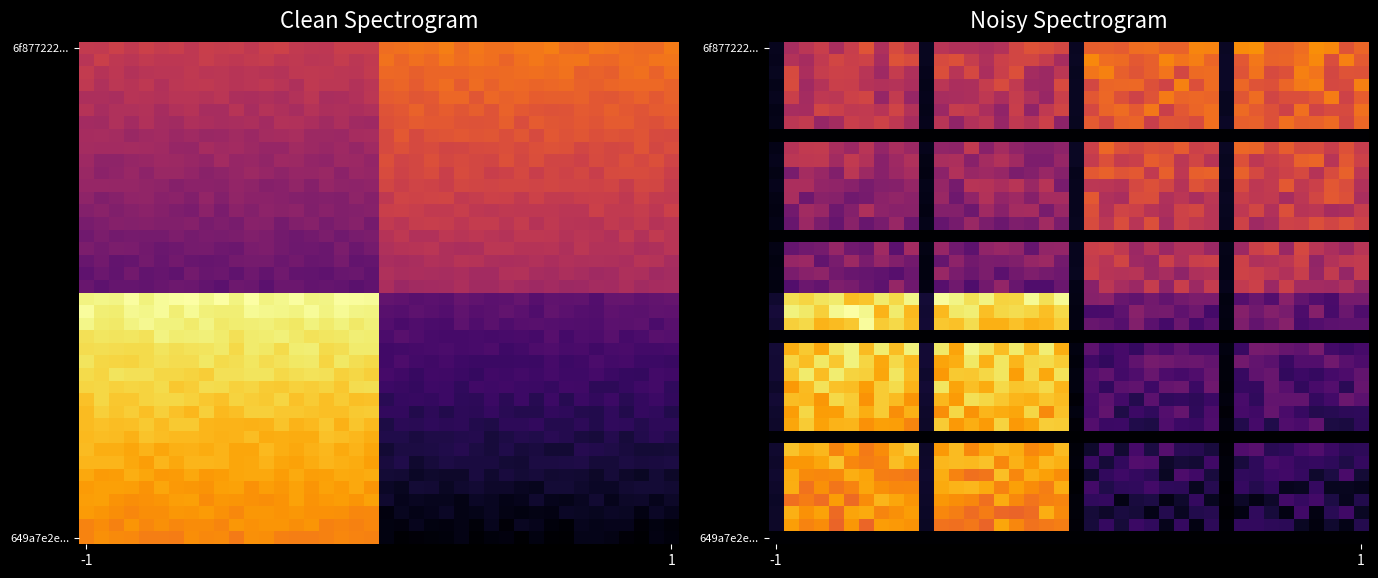

Between 19 and 15, which is larger?

19